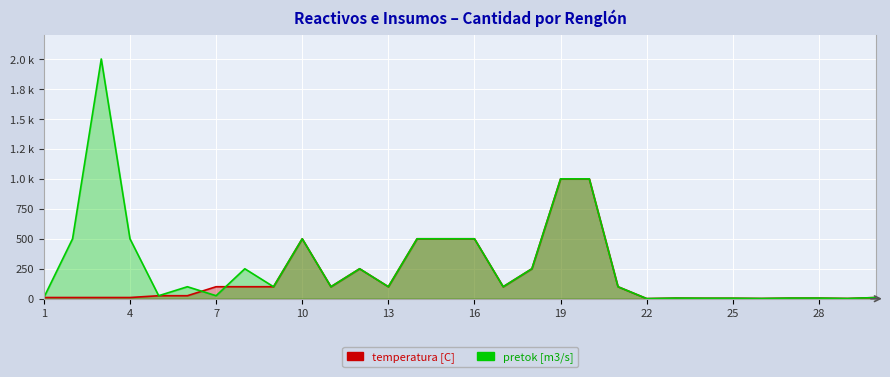

Between 15 and 22, which series saw the biggest shift?

temperatura [C]